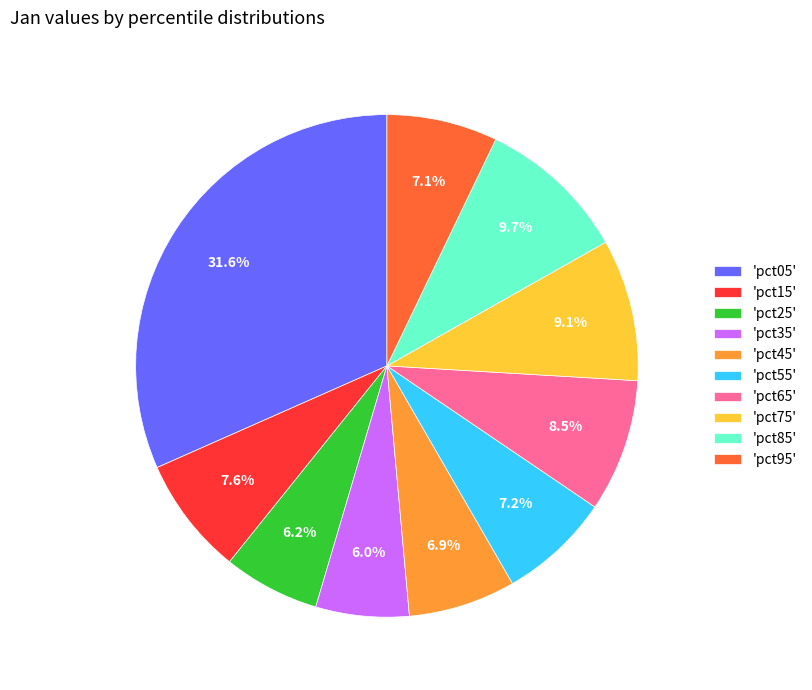

Which has a higher value, 'pct95' or 'pct35'?

'pct95'